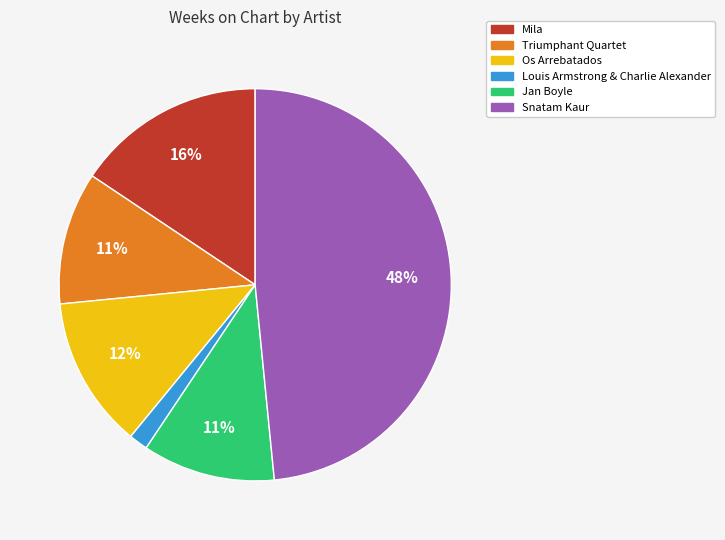

To the nearest percent, what percentage of the pie is Louis Armstrong & Charlie Alexander?

2%